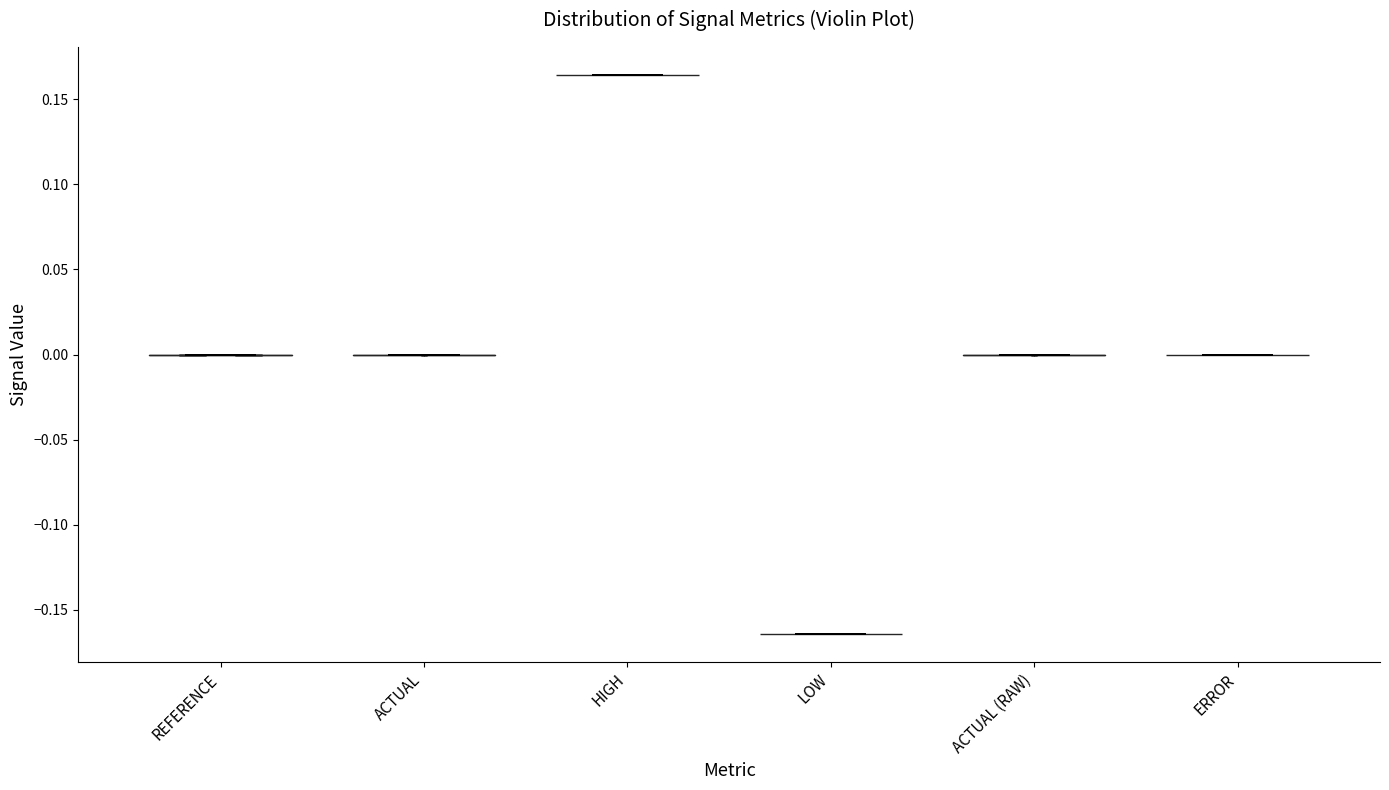

Reading left to right, read every violin against the y-axis: where its median line is, and the lowest and highest points it reaches. The values are not printed on the chart, so give them approximately, as read against the axis.

REFERENCE: median line 0.000, lowest point 0.000, highest point 0.000
ACTUAL: median line 0.000, lowest point 0.000, highest point 0.000
HIGH: median line 0.165, lowest point 0.165, highest point 0.165
LOW: median line -0.165, lowest point -0.165, highest point -0.165
ACTUAL (RAW): median line 0.000, lowest point 0.000, highest point 0.000
ERROR: median line 0.000, lowest point 0.000, highest point 0.000